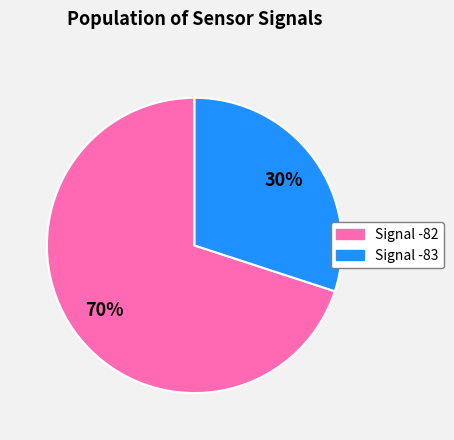

To the nearest percent, what is the difference between the largest and smallest slice percentages?

40%